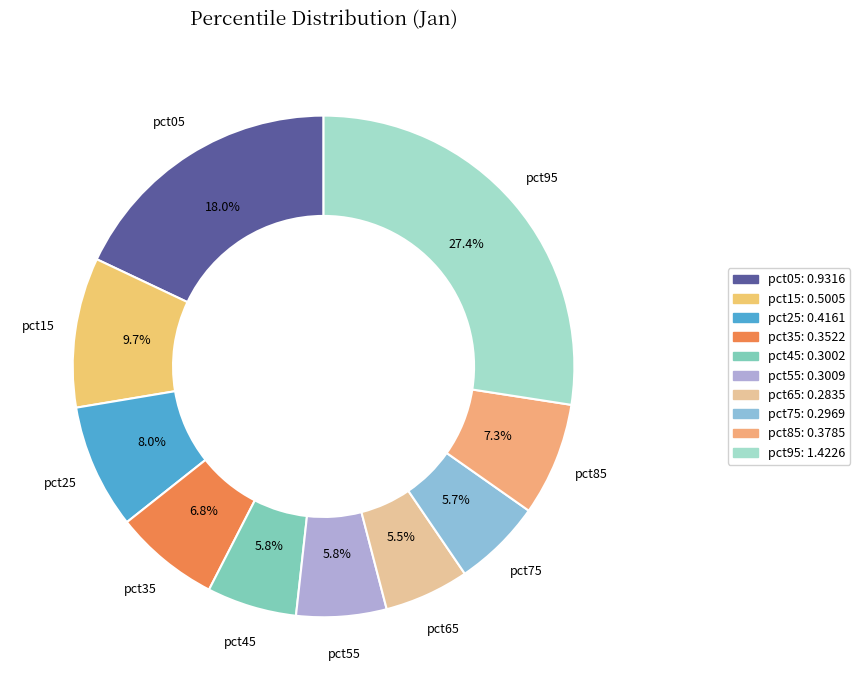

The pct75 slice represents 18% of the pie. True or false?

False